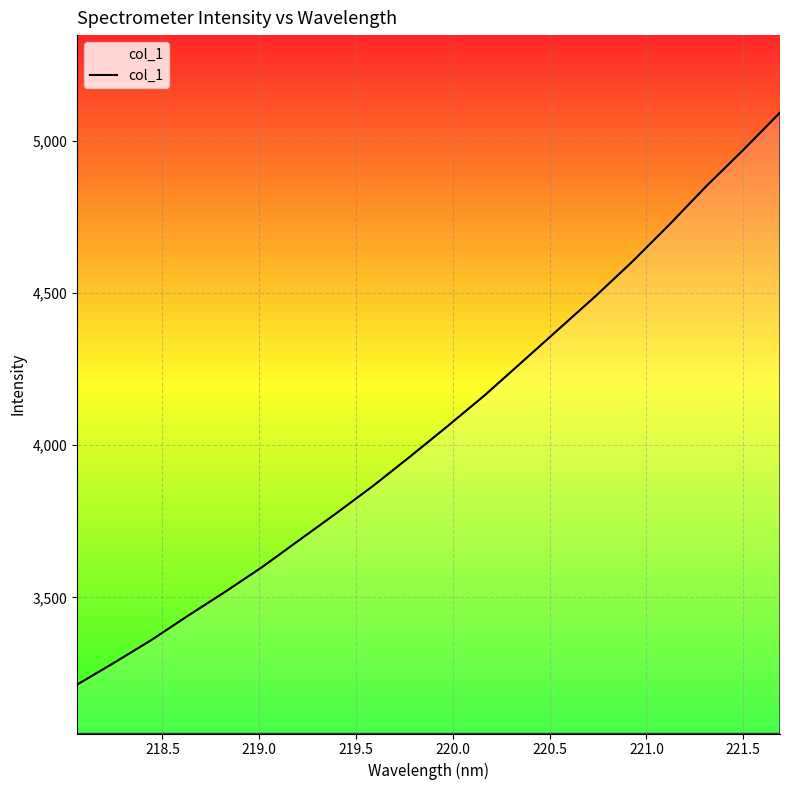

What is the average value?

4065.7